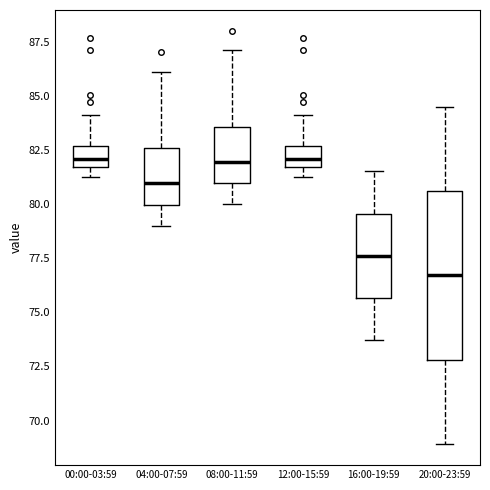

Reading left to right, read every box against the y-axis: the position of its median line, the range the box covers, and the ends of its whiskers. The values are not printed on the chart, so give them approximately, as read against the axis.

00:00-03:59: median 82.0, box 81.5 to 82.5, whiskers 81.0 to 84.0
04:00-07:59: median 81.0, box 80.0 to 82.5, whiskers 79.0 to 86.0
08:00-11:59: median 82.0, box 81.0 to 83.5, whiskers 80.0 to 87.0
12:00-15:59: median 82.0, box 81.5 to 82.5, whiskers 81.0 to 84.0
16:00-19:59: median 77.5, box 75.5 to 79.5, whiskers 73.5 to 81.5
20:00-23:59: median 76.5, box 73.0 to 80.5, whiskers 69.0 to 84.5